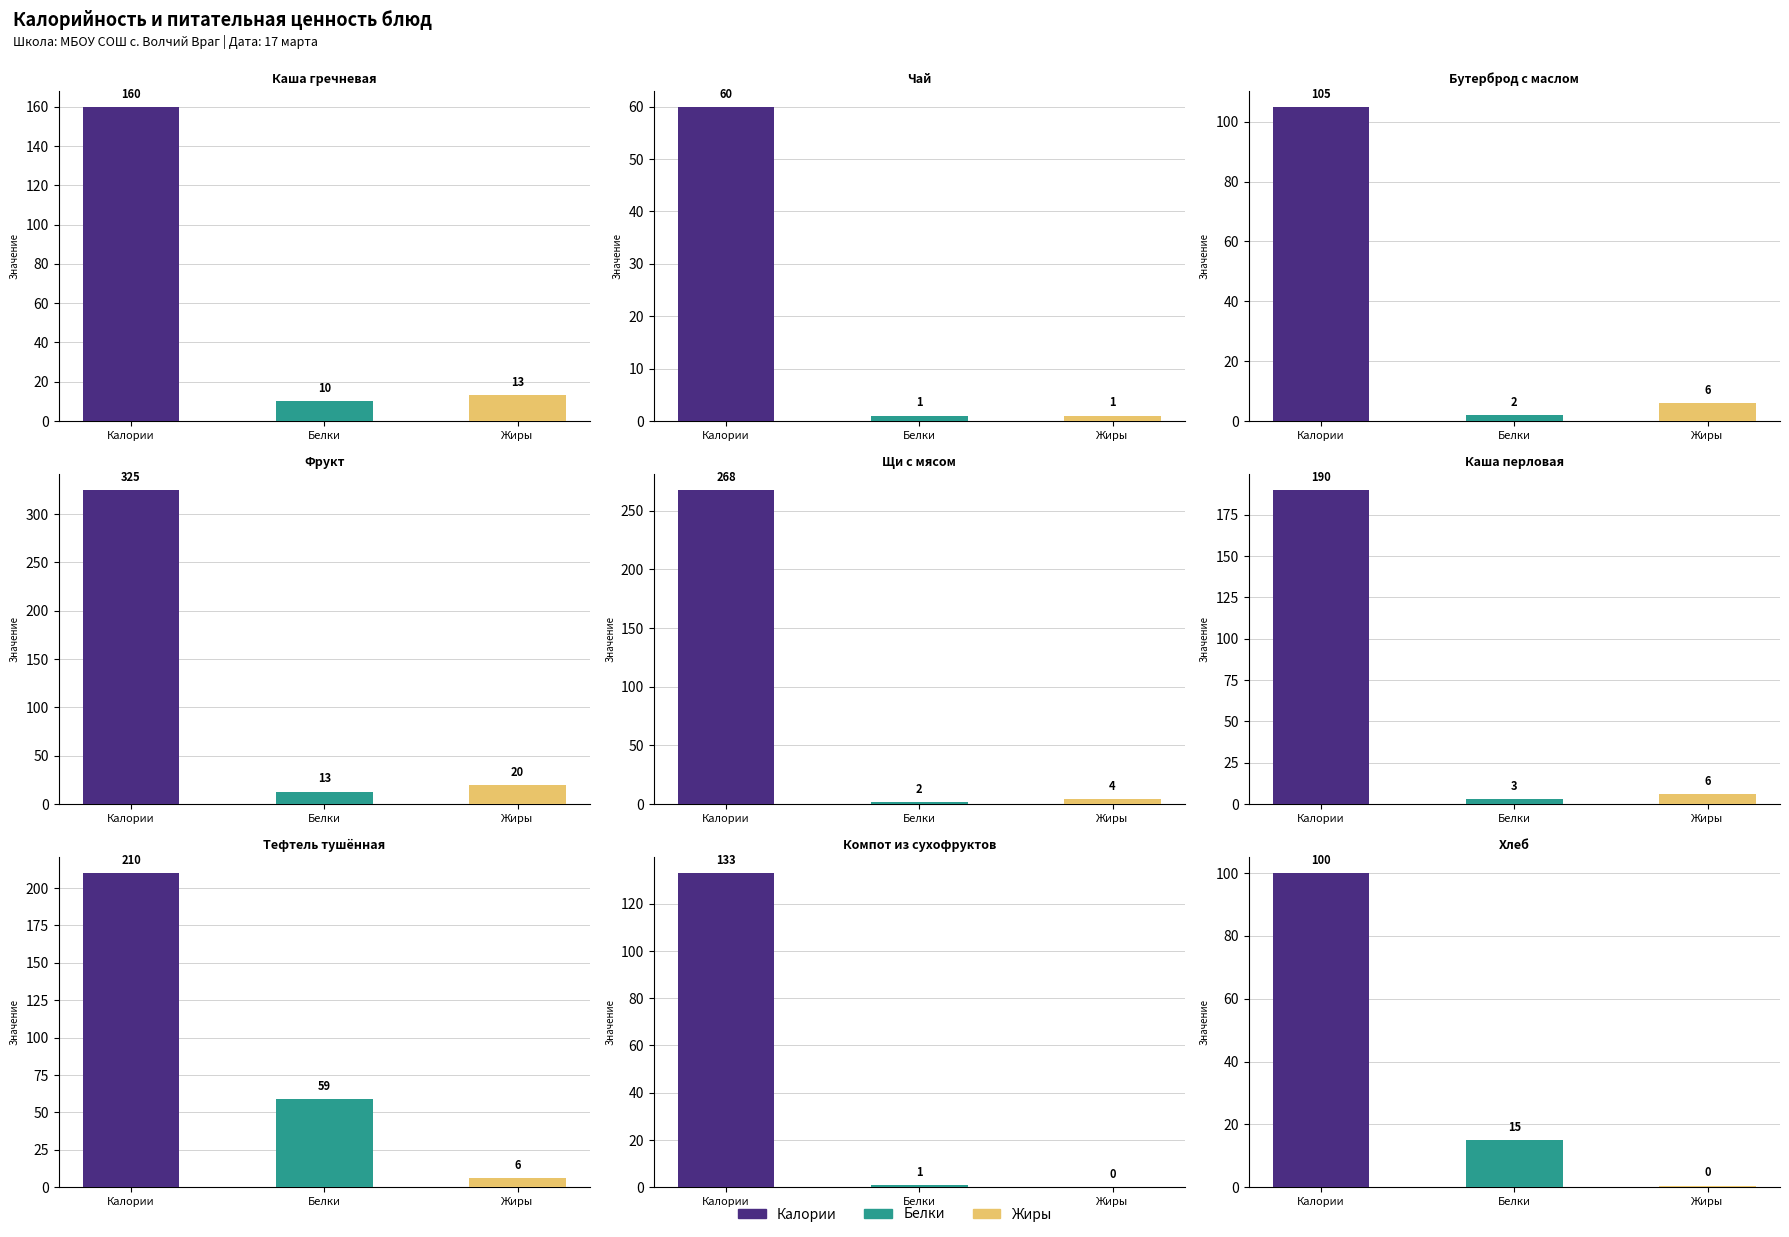

The value of Калории at Компот из сухофруктов is 133.0. True or false?

True